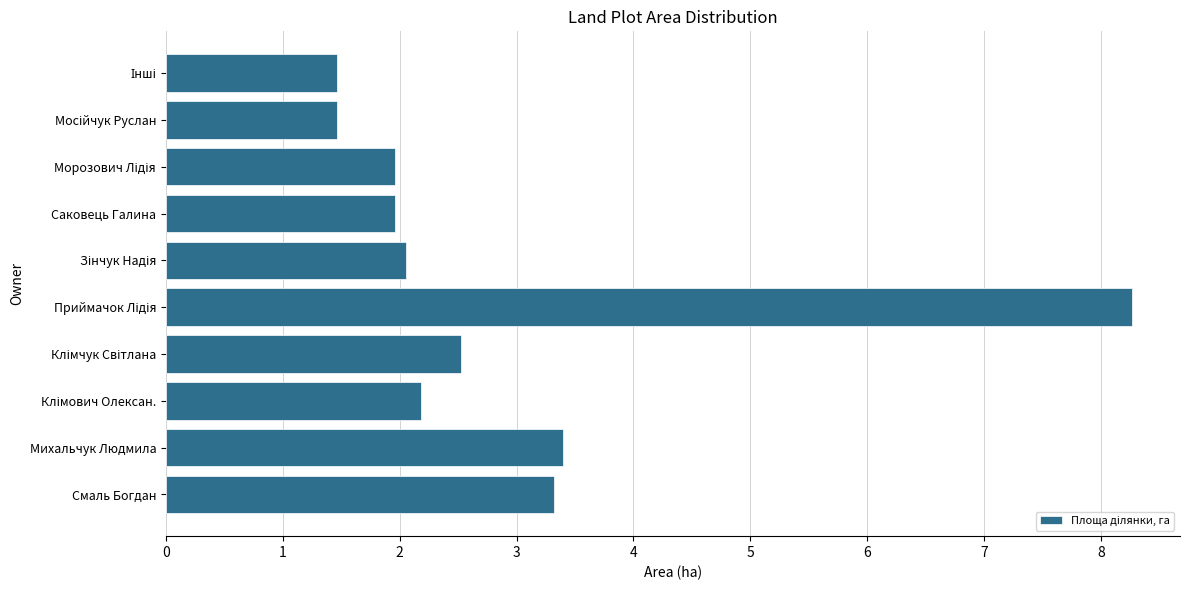

What is the minimum value shown in the chart?

1.5